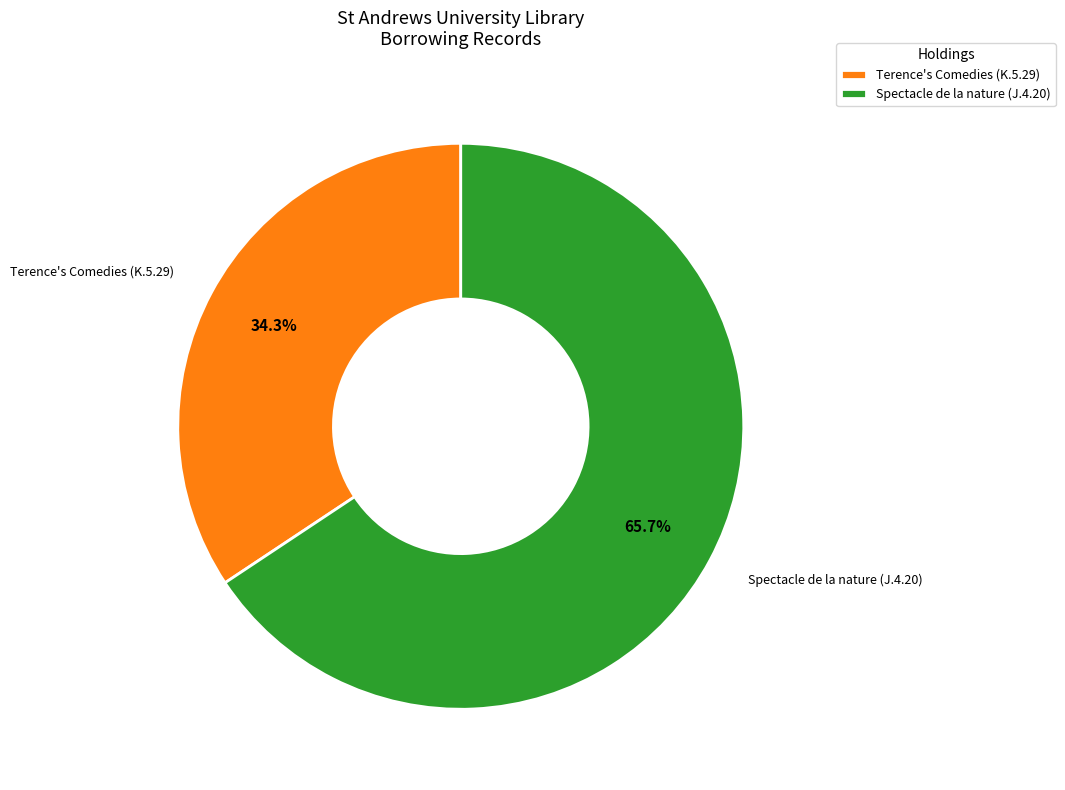

Which category accounts for the majority?

Spectacle de la nature (J.4.20)